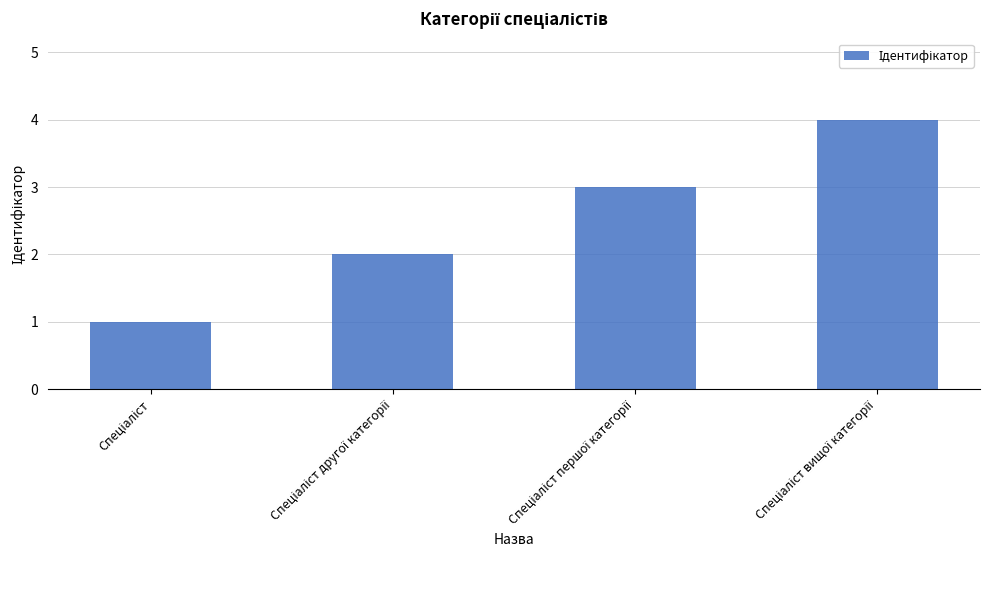

What is the sum of all values?

10